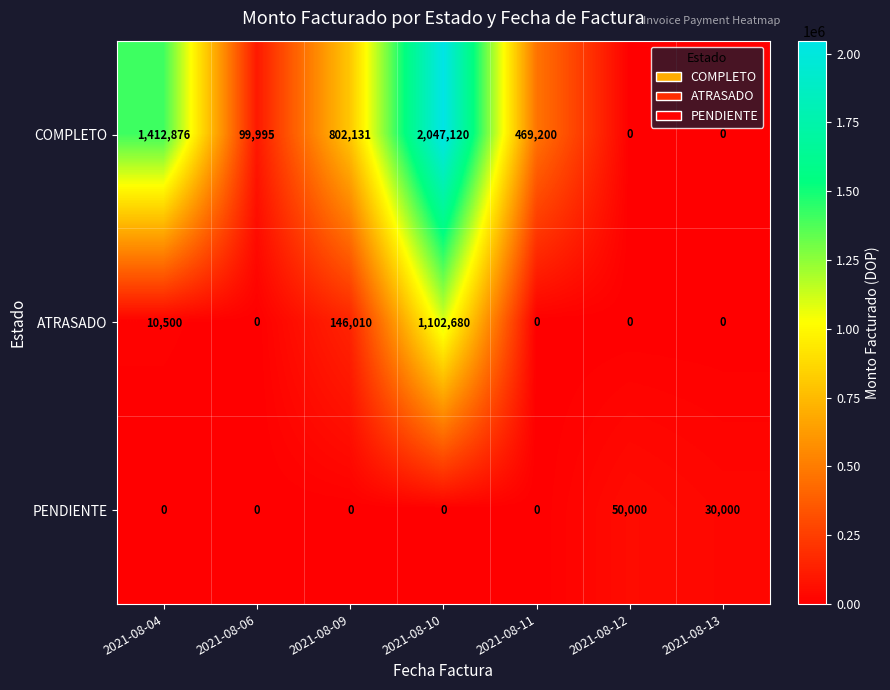

Rank the series by their average value, from highest to lowest.

COMPLETO, ATRASADO, PENDIENTE